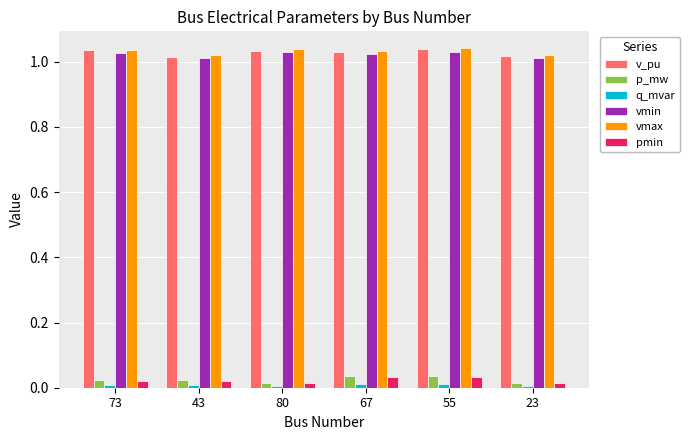

True or false: vmin has a value of 1.0 at 80.

True